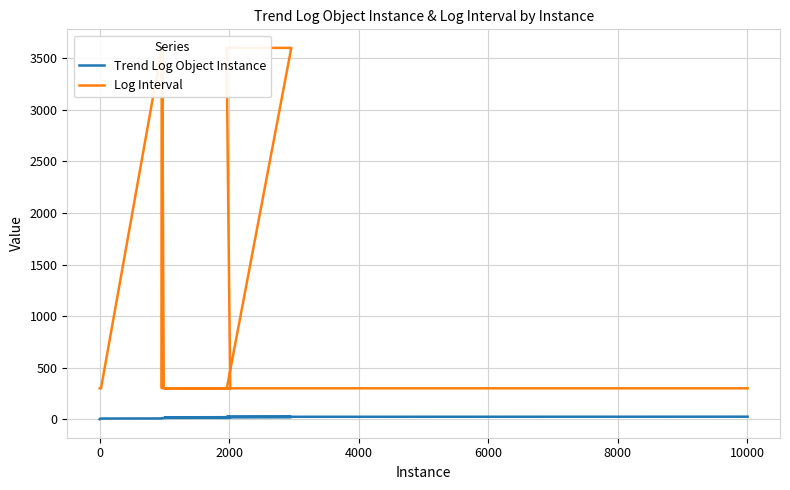

List the series in order of their peak value, lowest first.

Trend Log Object Instance, Log Interval